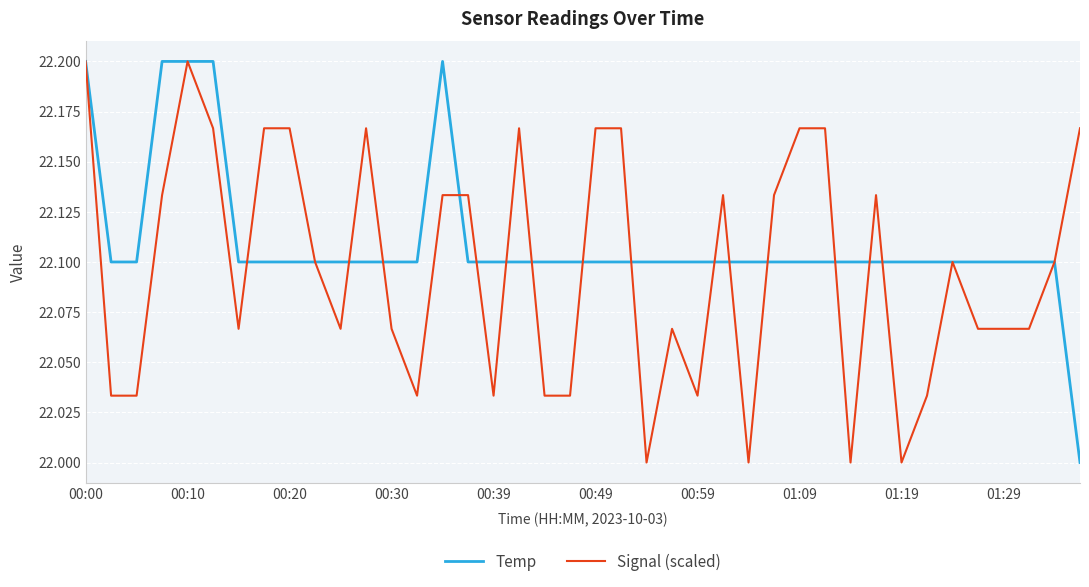

List the series in order of their overall mean, lowest first.

Signal (scaled), Temp